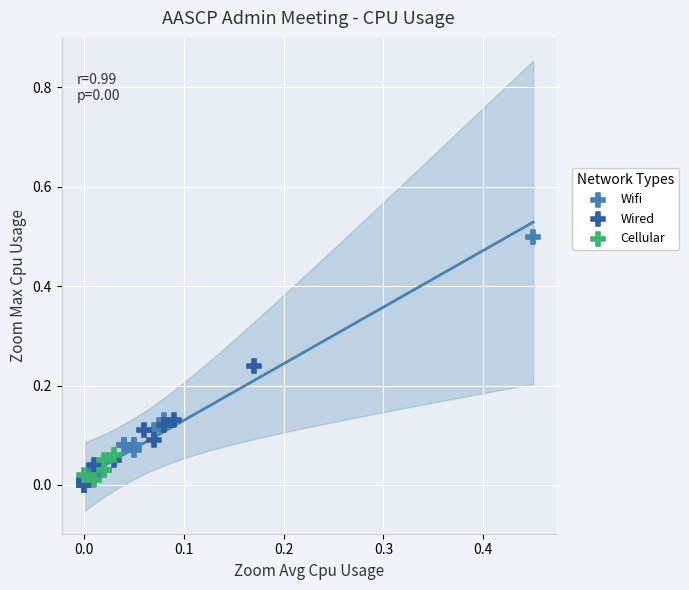

Which series has the largest Y range (max minus min)?

Wifi